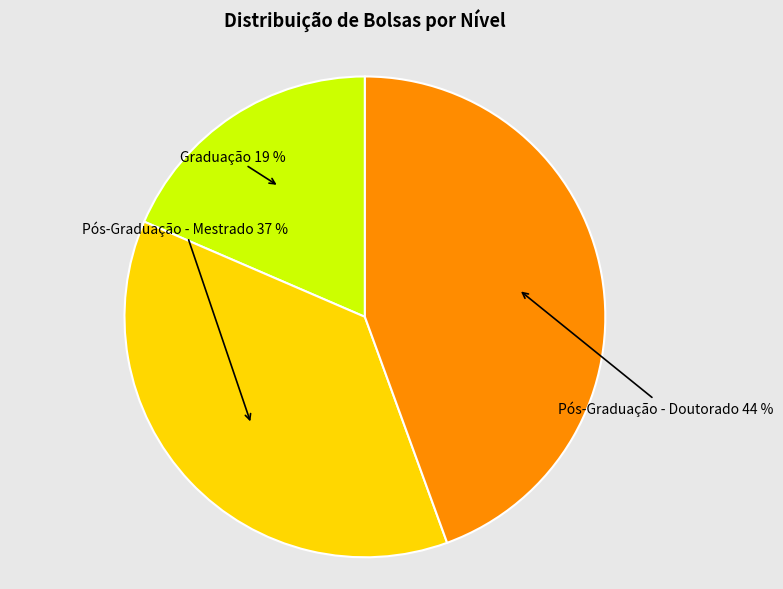

Is there a majority slice in this chart?

No